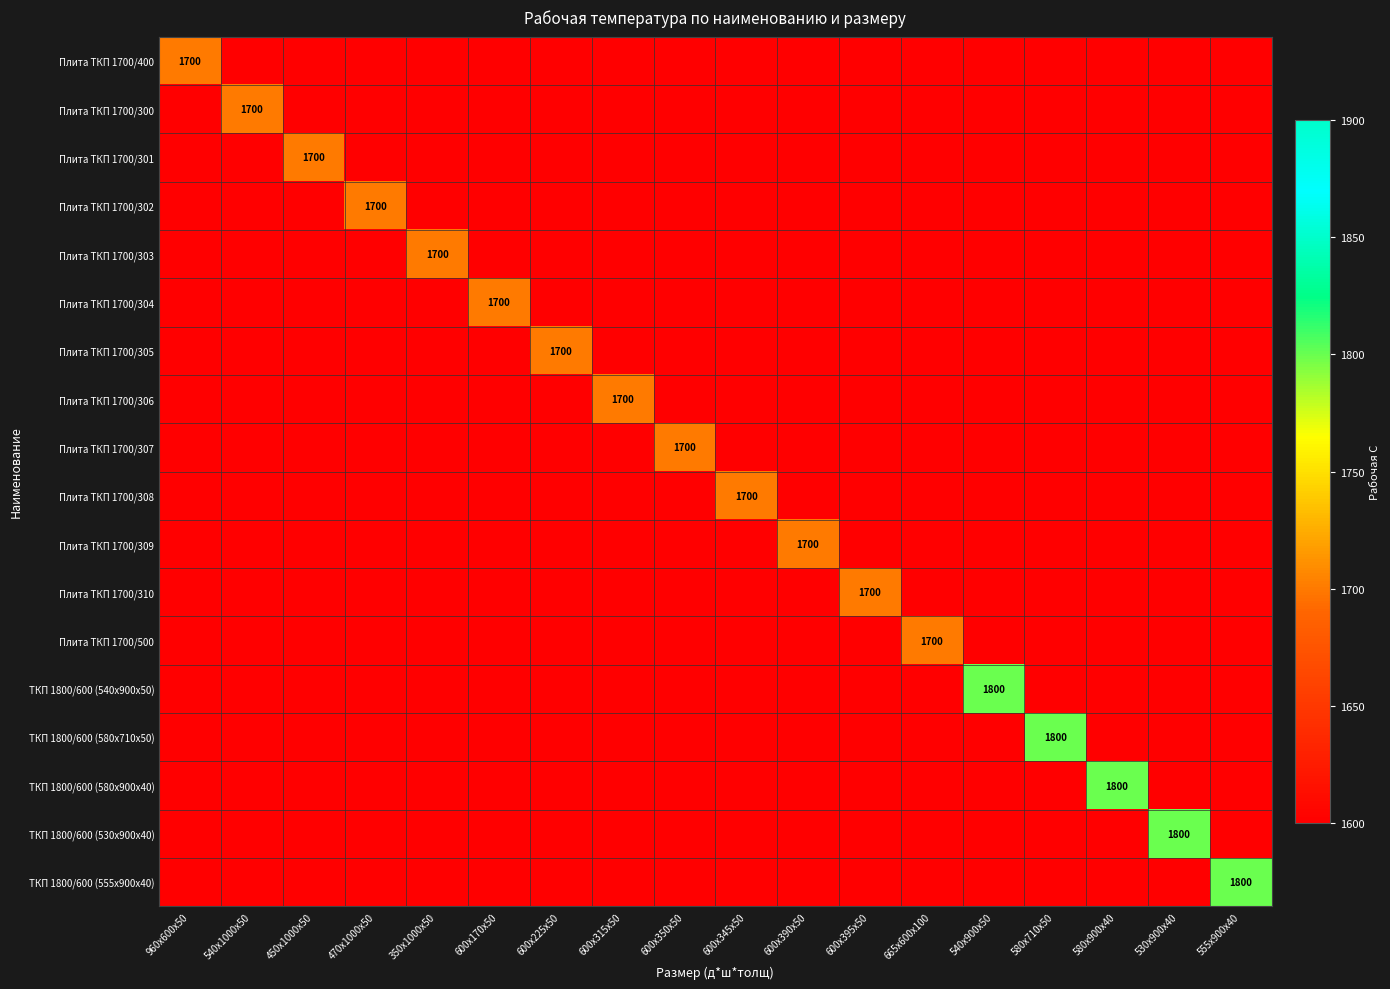

True or false: Плита ТКП 1700/307 has a value of 1600 at 580х900х40.

True